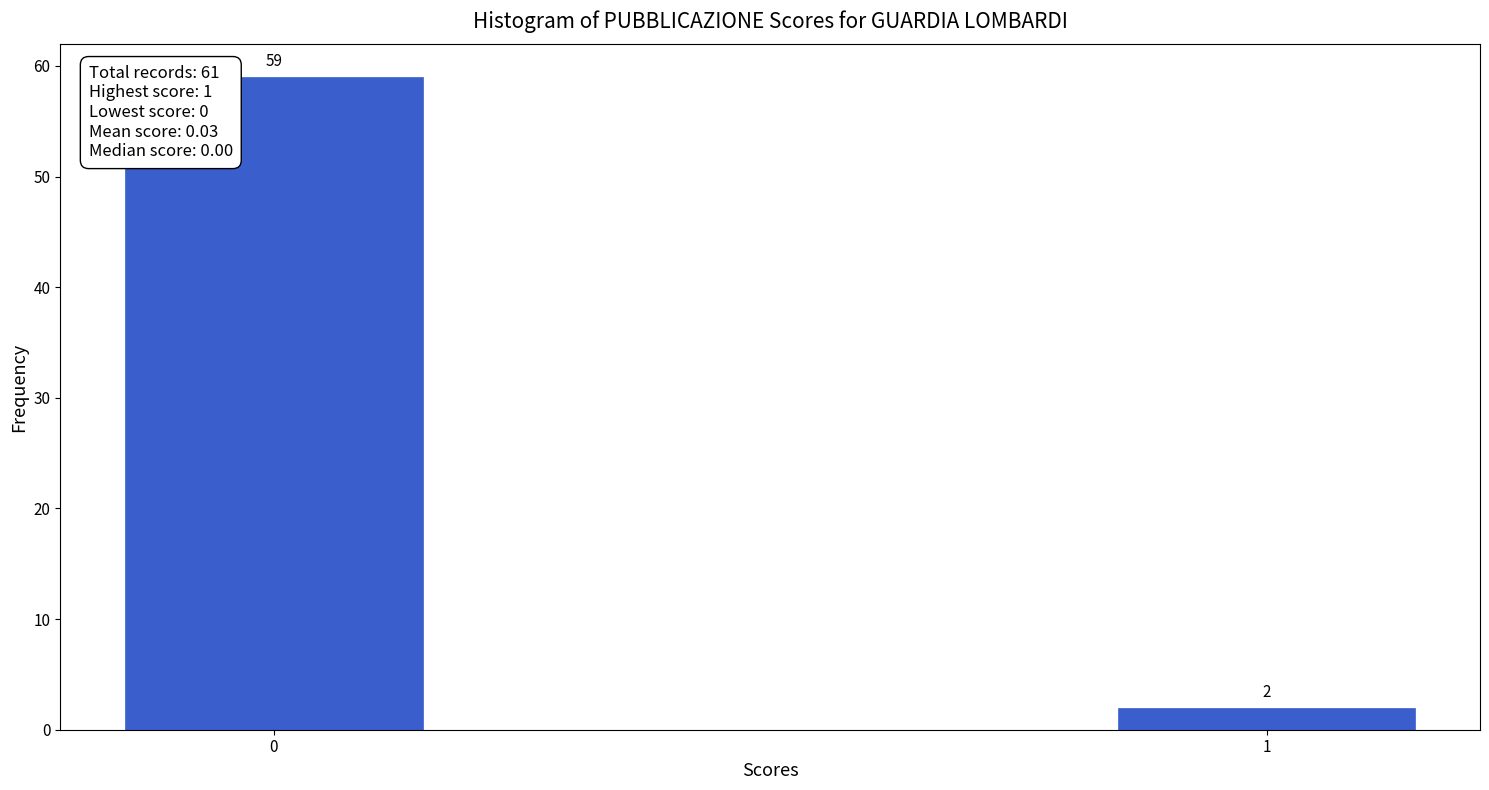

Reading left to right, what are all the values shown in this chart?

0=59	1=2